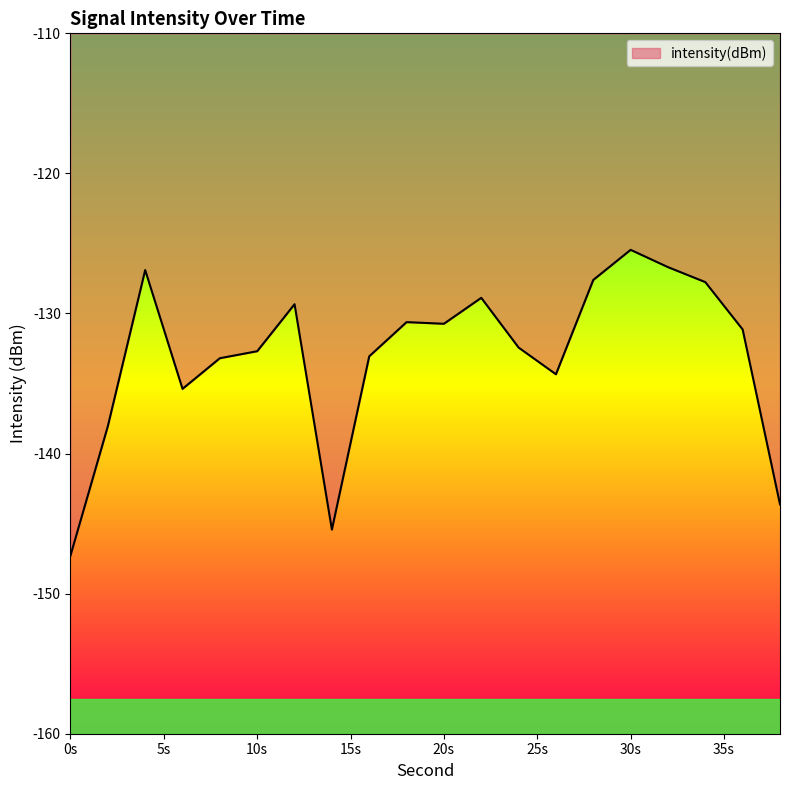

Is this an area chart (filled region under the line)?

Yes